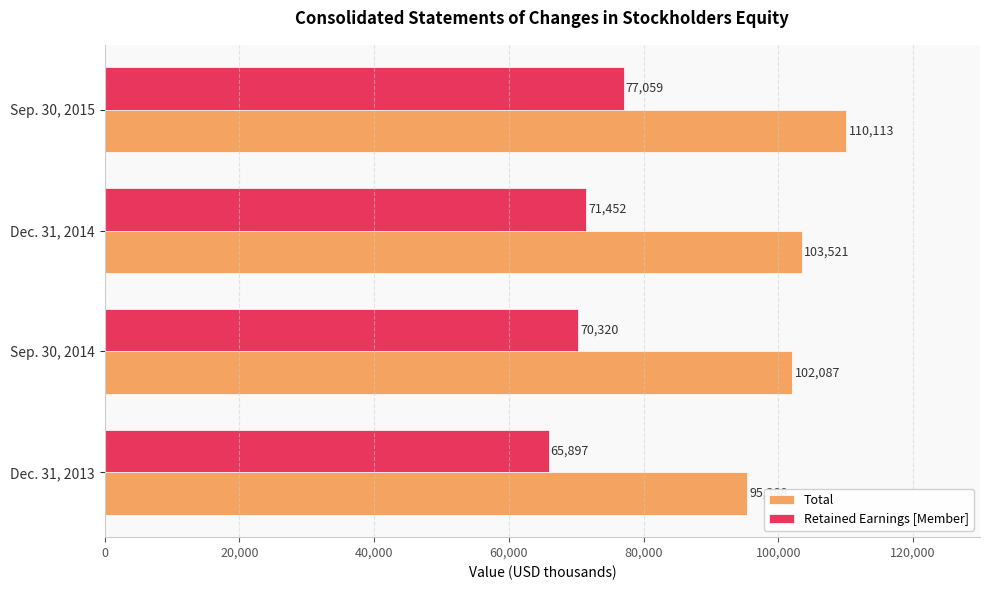

How many data points in Total are less than 103521?

2